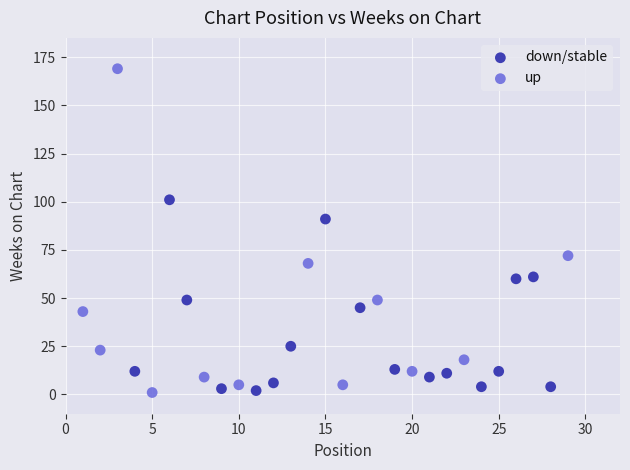

Which series reaches the maximum Y coordinate?

up